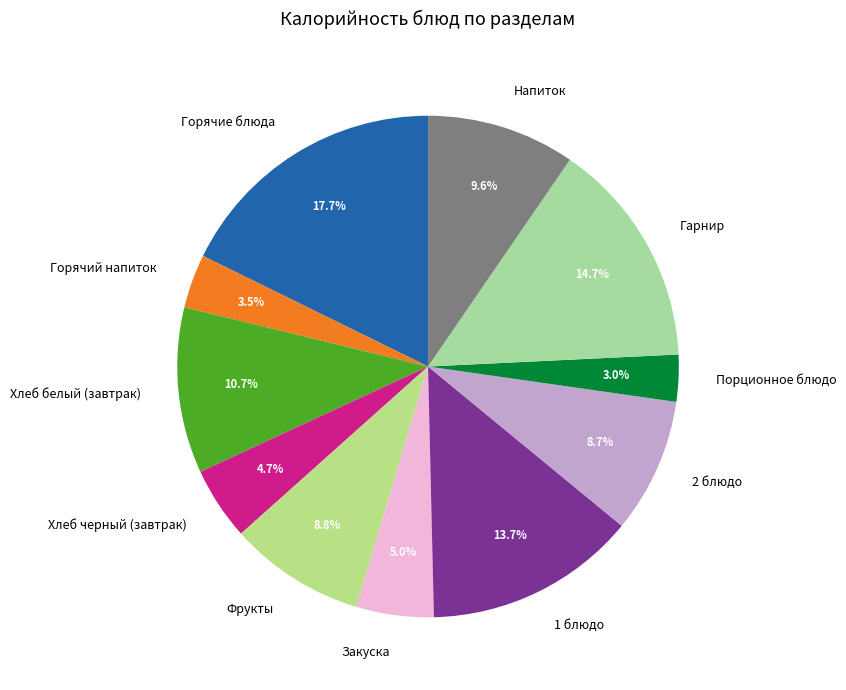

How many slices are in this pie chart?

11